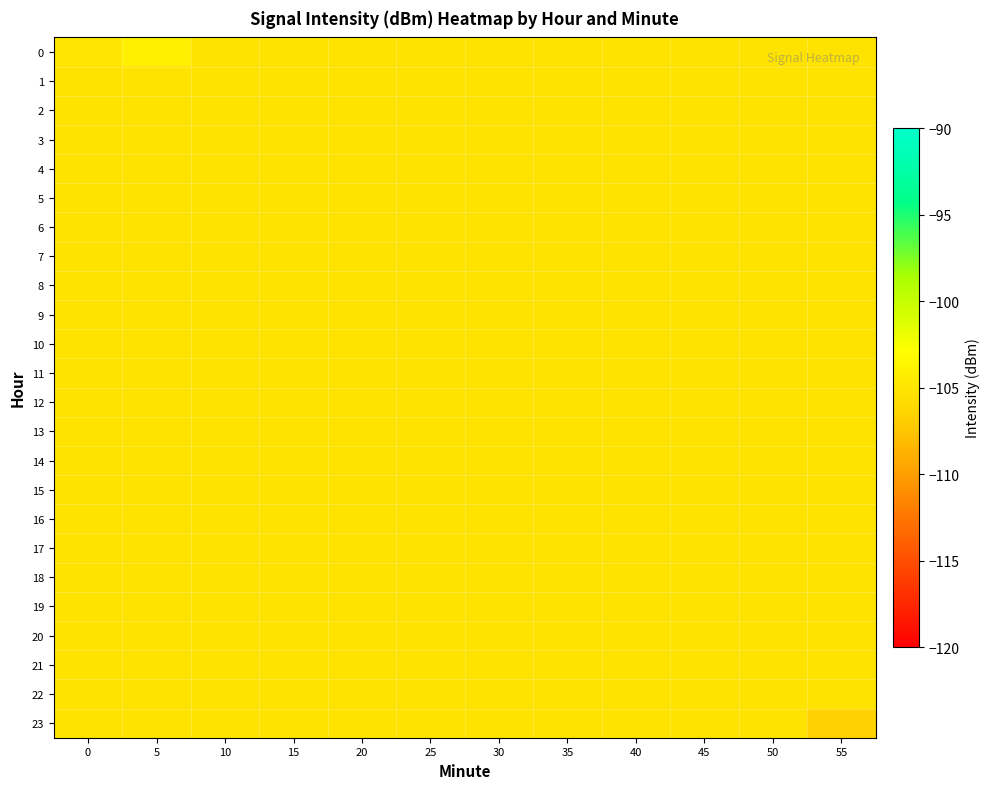

Which has a higher value, 15 or 20?

15